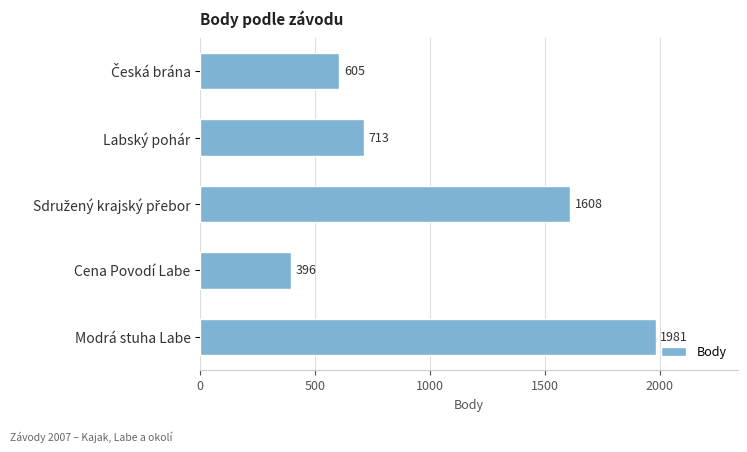

What is the approximate value at Cena Povodí Labe?

396